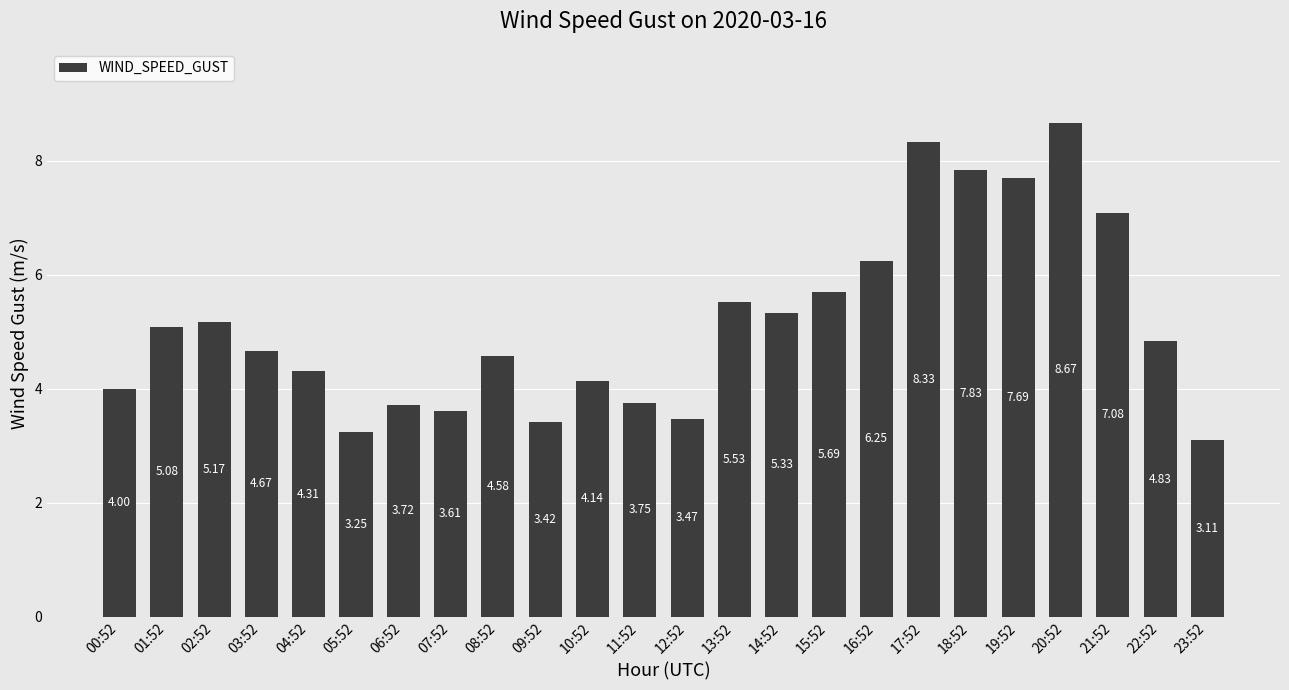

List the labels in order of value, largest first.

20:52, 17:52, 18:52, 19:52, 21:52, 16:52, 15:52, 13:52, 14:52, 02:52, 01:52, 22:52, 03:52, 08:52, 04:52, 10:52, 00:52, 11:52, 06:52, 07:52, 12:52, 09:52, 05:52, 23:52